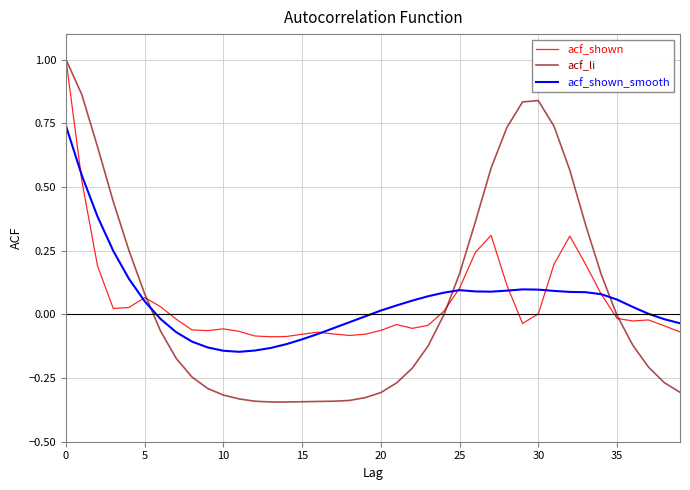

What is the highest value of the acf_shown series?

1.0